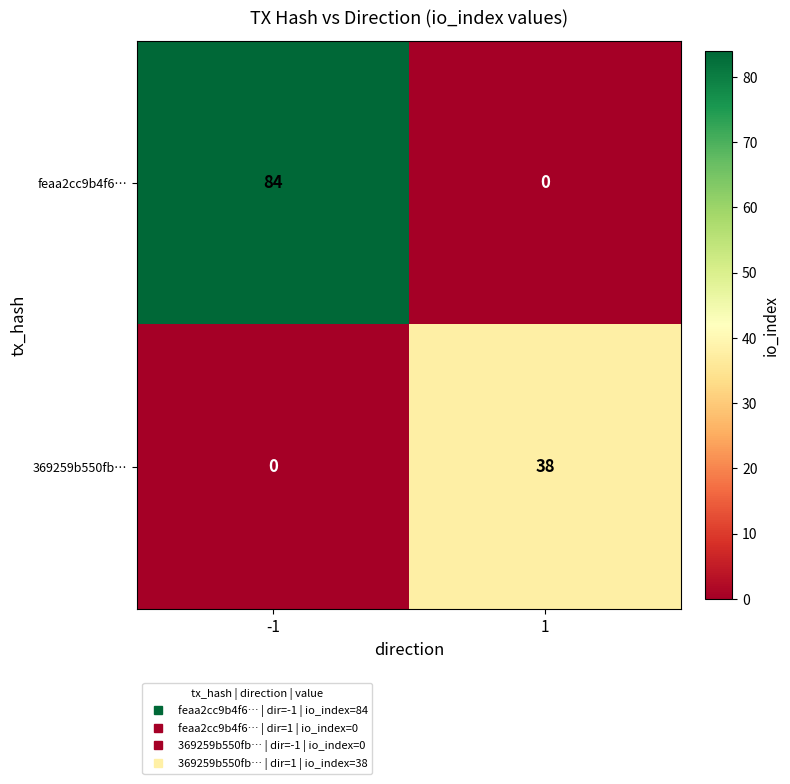

At which category is the sum across all series the highest?

-1